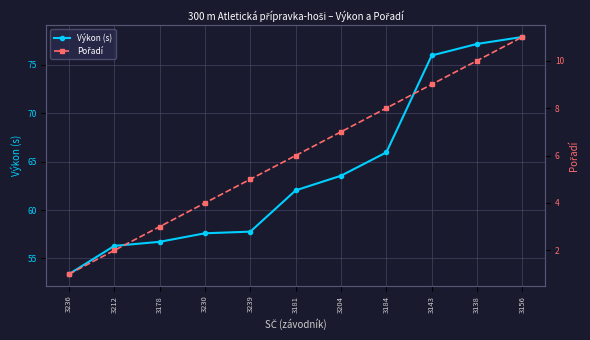

What is the label of the 10th point from the right?

3212